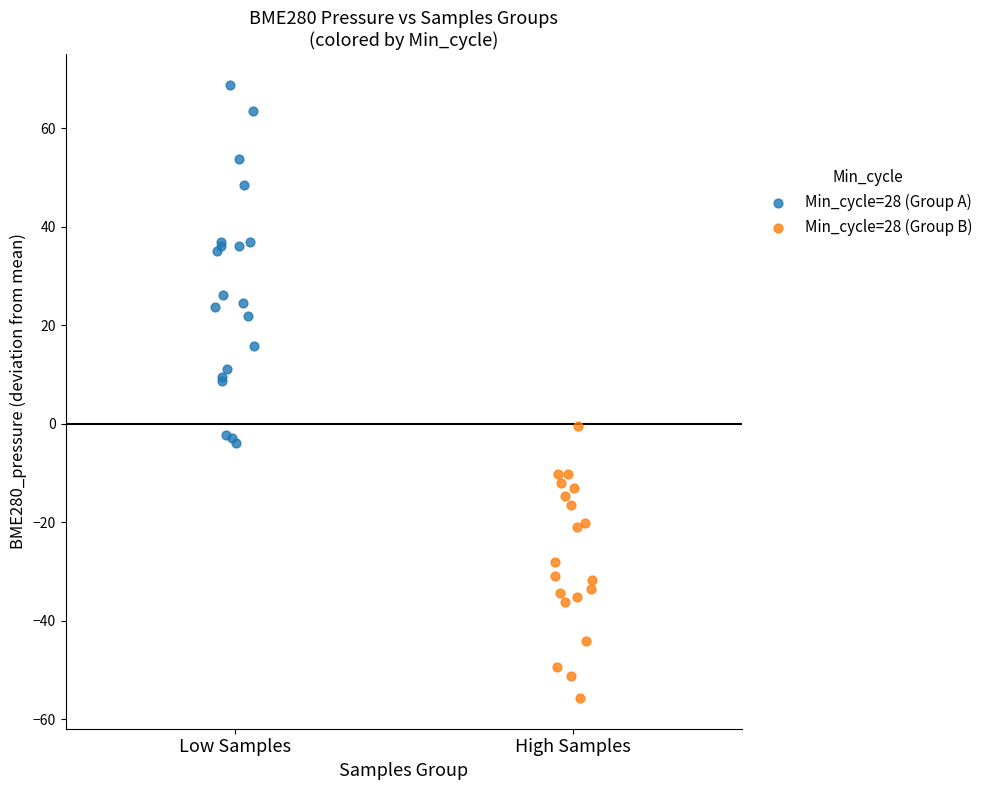

Which series contains the lowest Y value?

Min_cycle=28 (Group B)